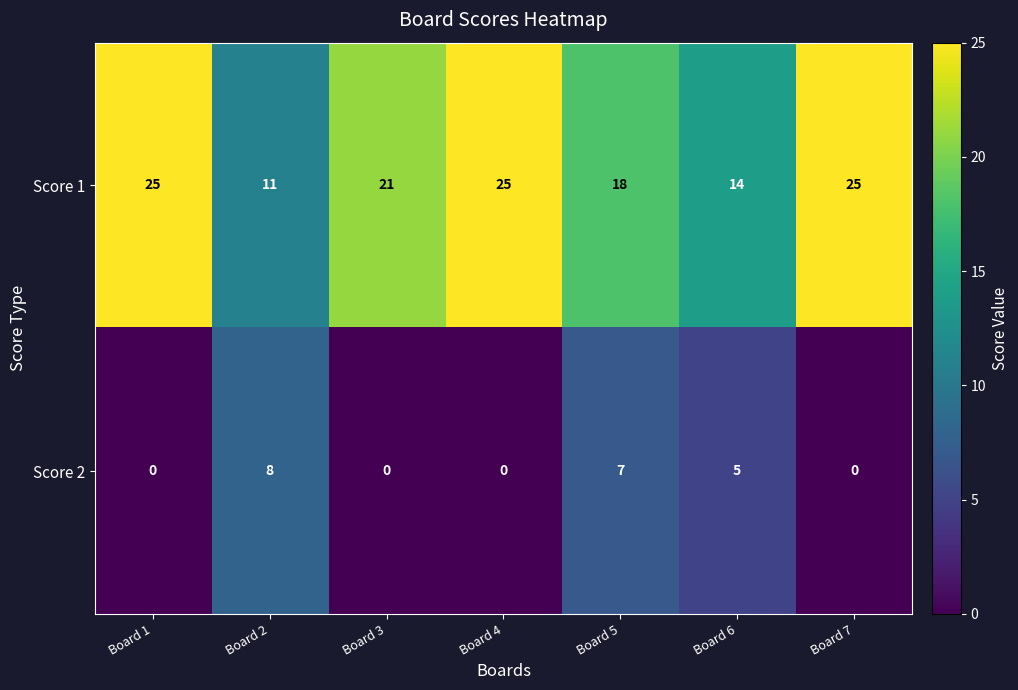

What is the spread (max minus min) of values at Board 6?

9